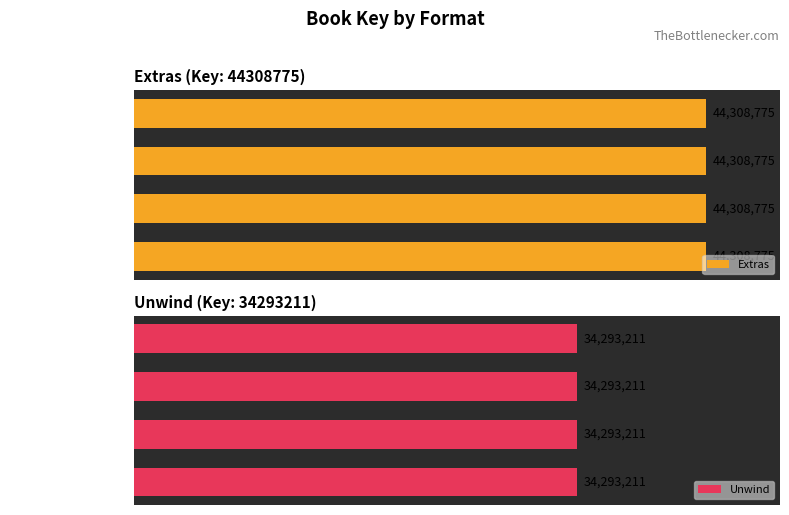

Count the number of categories in the chart.

4